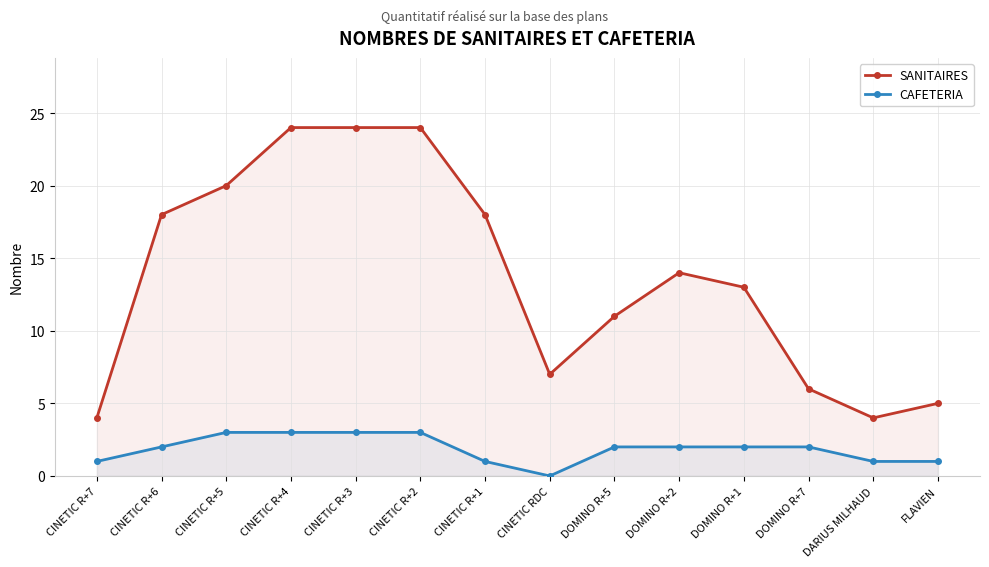

What is the label of the 8th point from the right?

CINETIC R+1